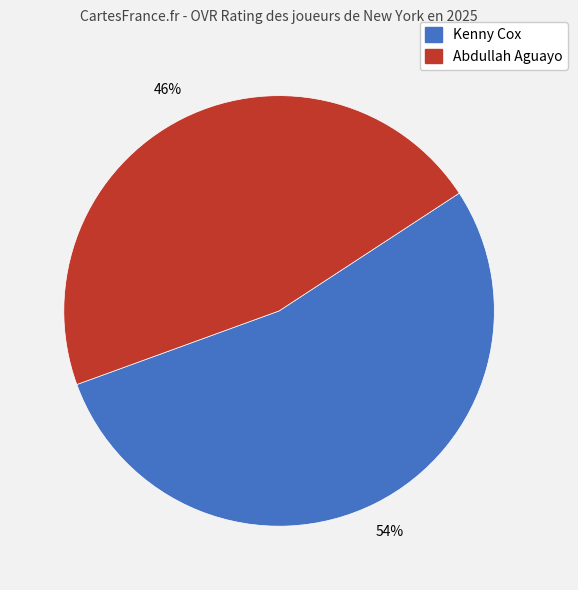

To the nearest percent, what percentage of the pie is Kenny Cox?

54%